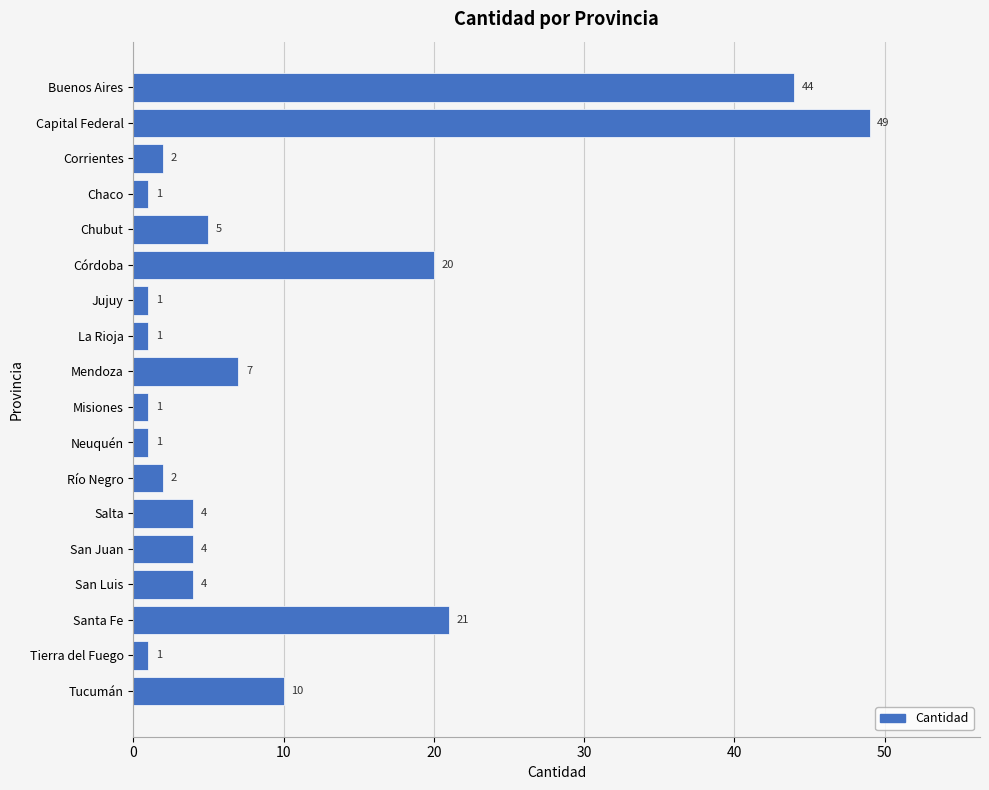

How many data points does each series have?

18